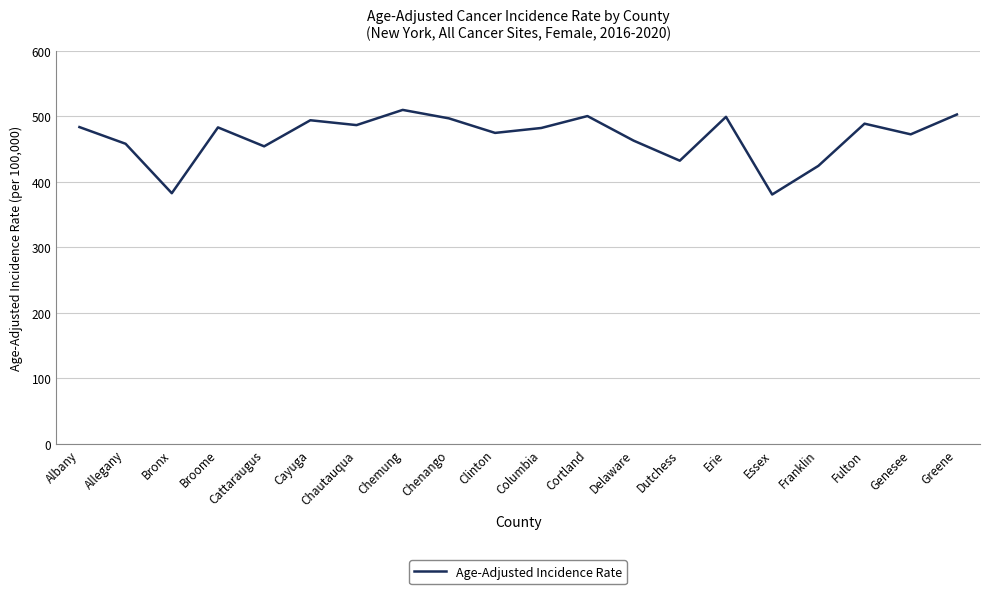

True or false: there are more than 1 points higher than both neighbors.

True